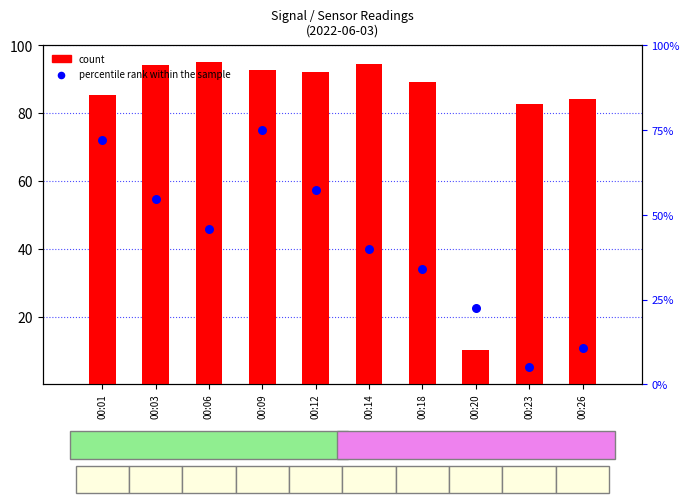

Which series reaches the minimum Y coordinate?

percentile rank within the sample